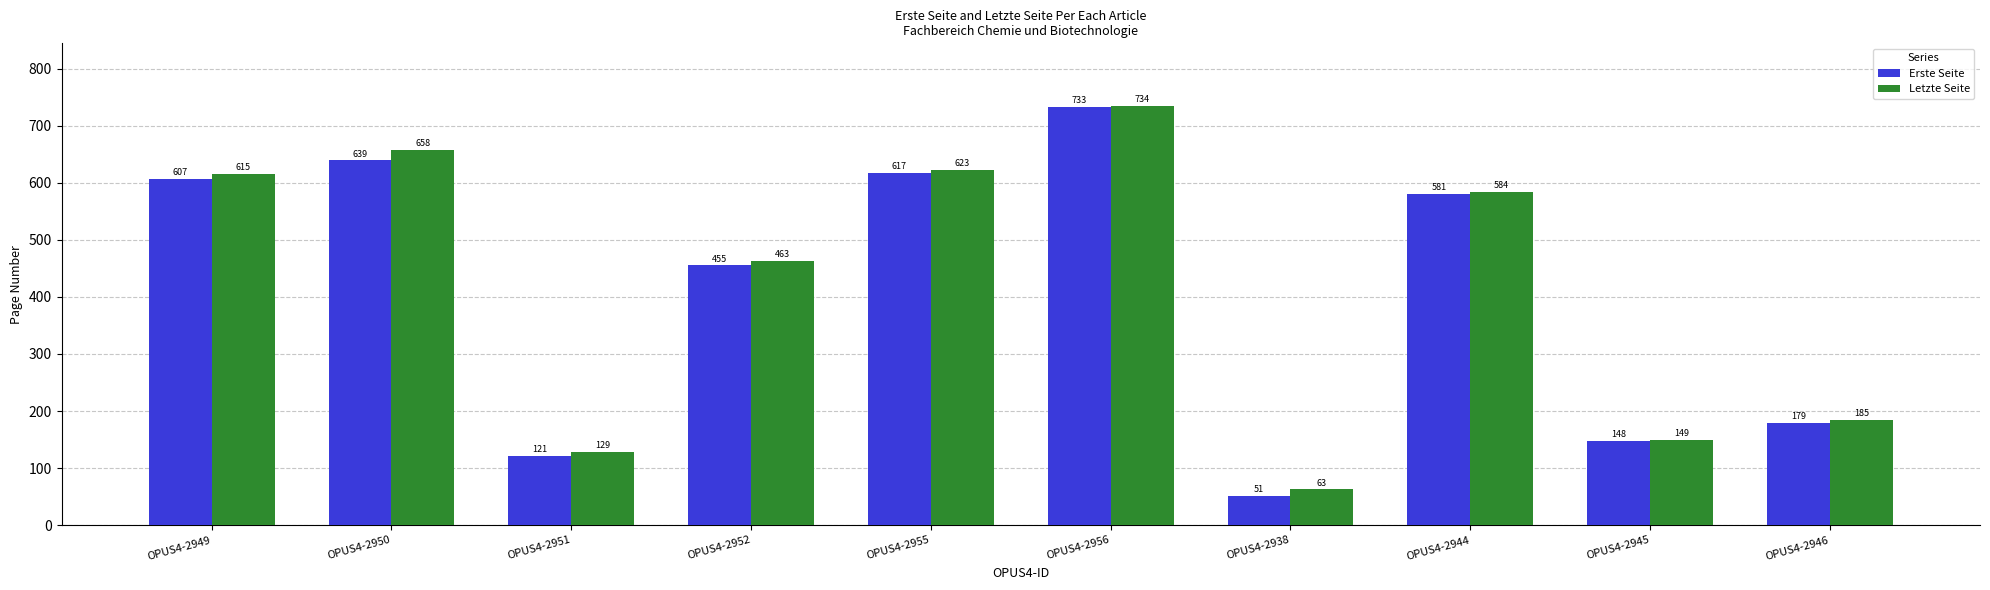

At OPUS4-2944, list the series in order from smallest to largest.

Erste Seite, Letzte Seite